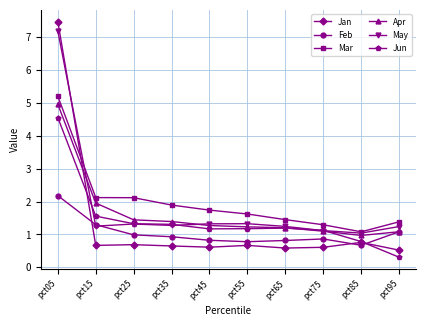

What is the difference between the highest and lowest values at pct35?

1.2